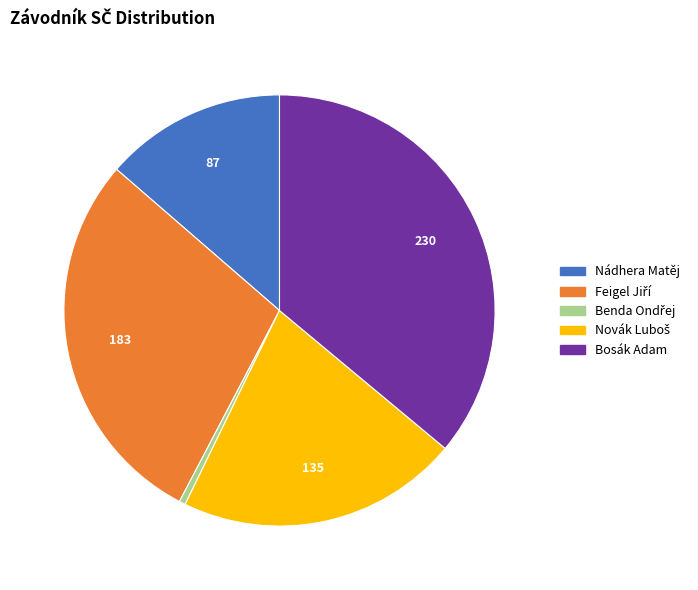

Count the number of slices in the pie.

5